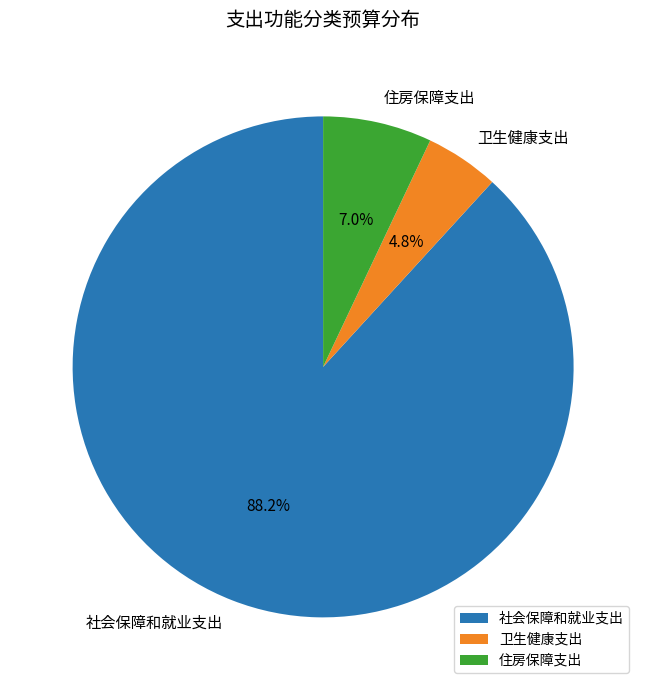

Rank the categories by value from lowest to highest.

卫生健康支出, 住房保障支出, 社会保障和就业支出